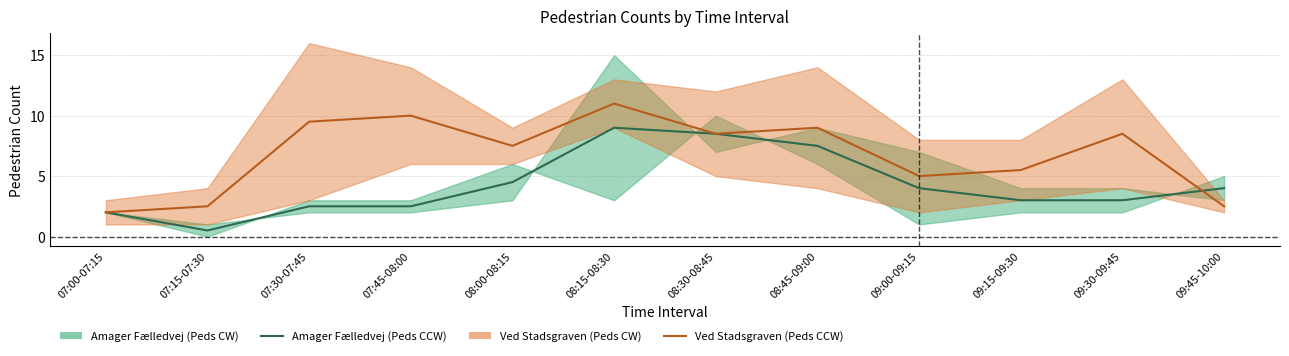

How many lines are shown in the chart?

2